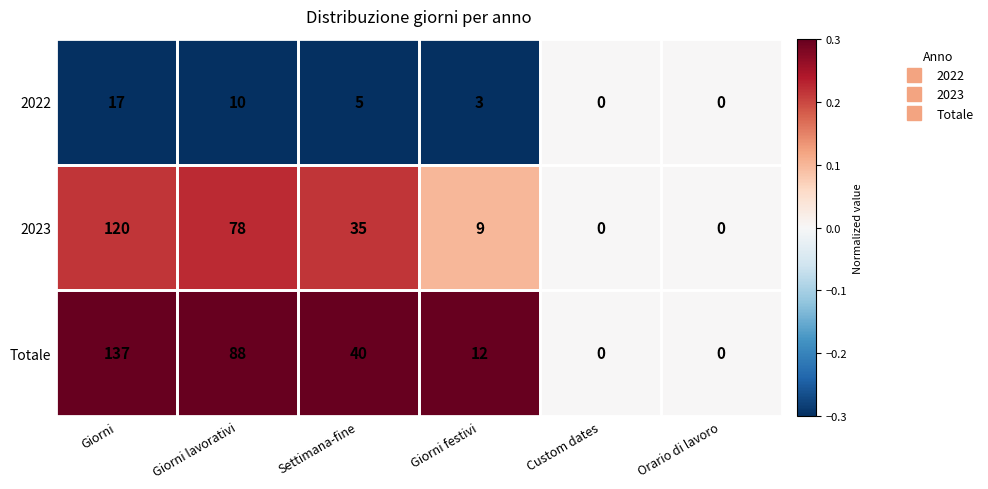

How many series are shown in this chart?

3